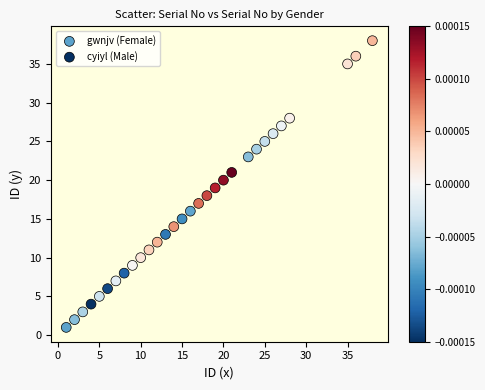

Which series has the widest spread of Y values?

cyiyl (Male)